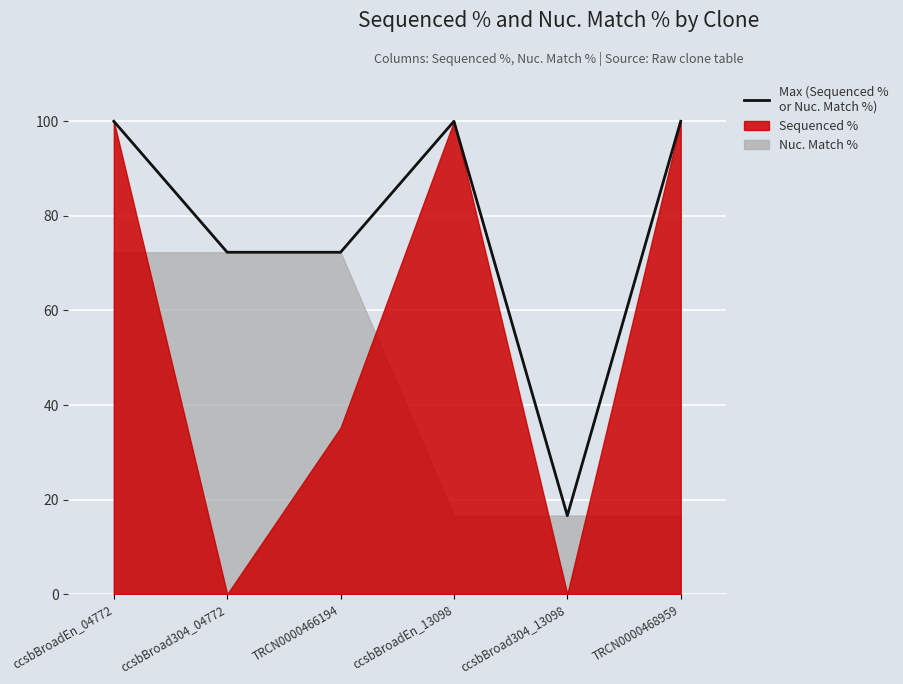

Which category has the lowest value across all series?

ccsbBroad304_13098